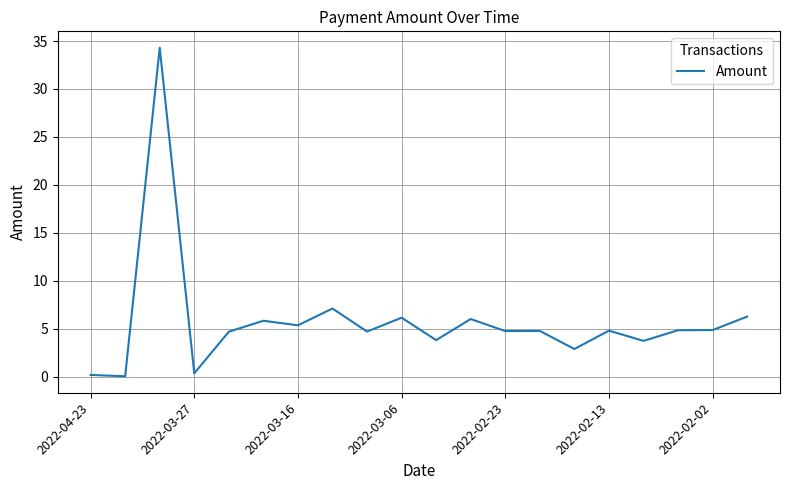

What is the difference between the maximum and minimum values?

34.2